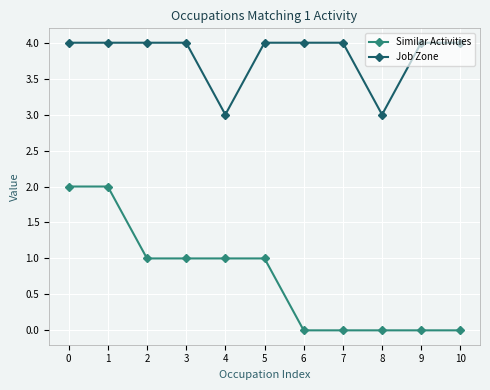

The value of Similar Activities at 1 is 1. True or false?

False